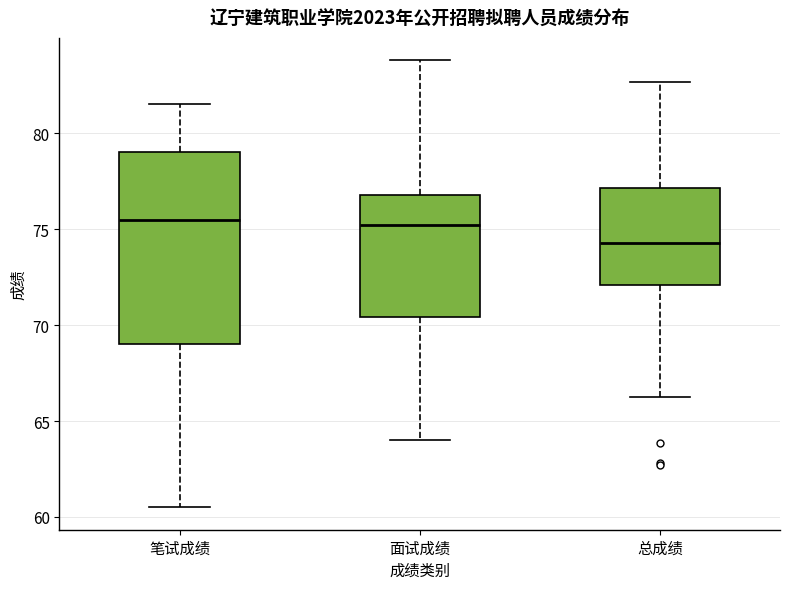

Where does the median line of the box for 面试成绩 sit on the y-axis? The values are not printed on the chart, so give them approximately, as read against the axis.

75.0